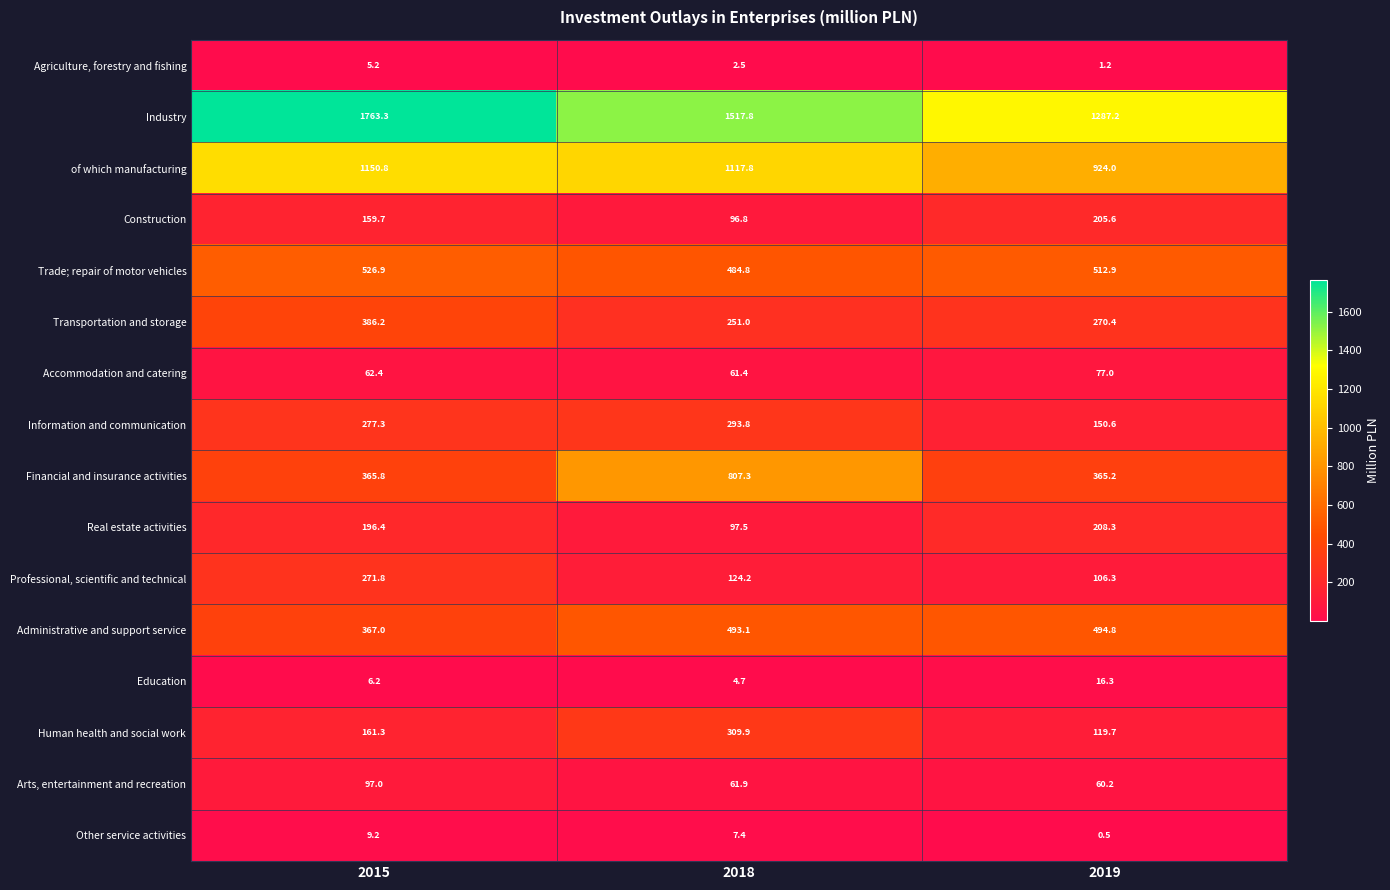

What is the total value across all series at 2019?

4800.2